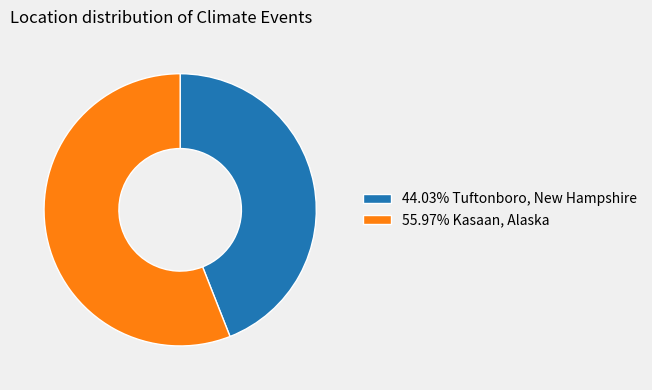

Combined, do 55.97% Kasaan, Alaska and 44.03% Tuftonboro, New Hampshire account for over 50%?

Yes